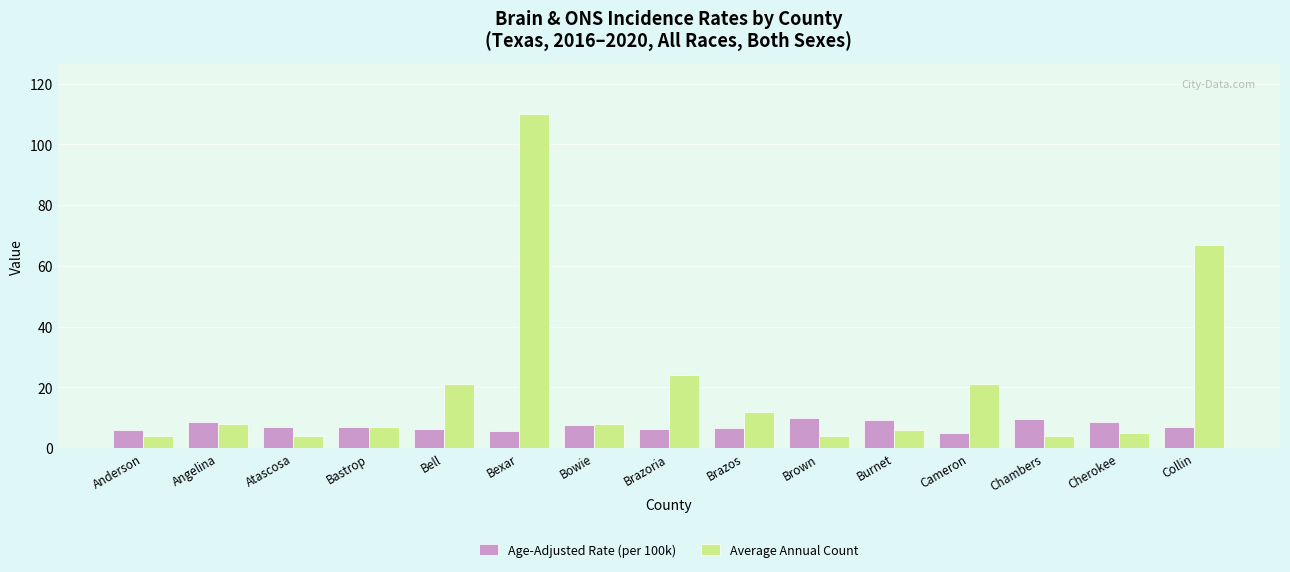

How many bars are there in each group?

2